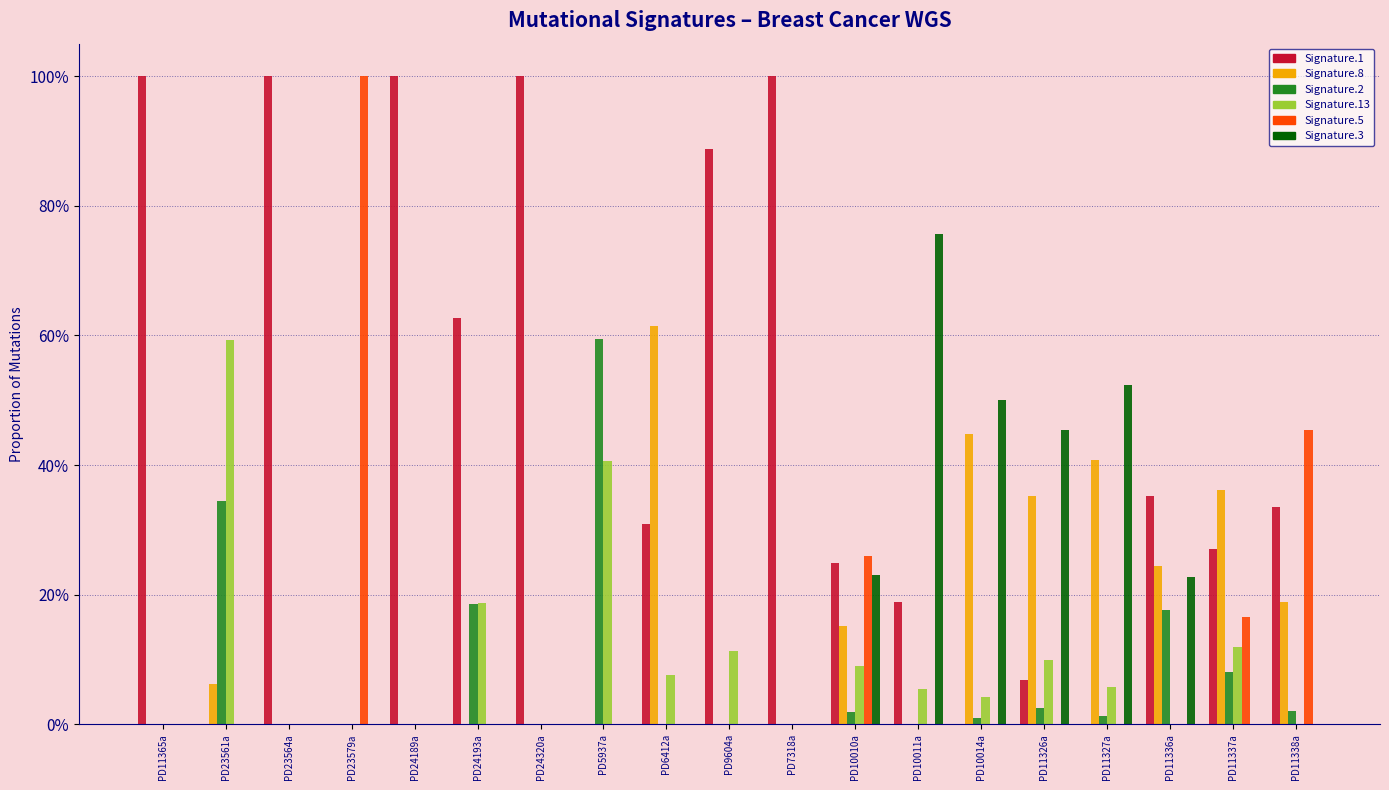

Reading left to right, transcribe all the data shown in this chart.

Signature.1: 1.0	0.0	1.0	0.0	1.0	0.6	1.0	0.0	0.3	0.9	1.0	0.2	0.2	0.0	0.1	0.0	0.4	0.3	0.3
Signature.8: 0.0	0.1	0.0	0.0	0.0	0.0	0.0	0.0	0.6	0.0	0.0	0.2	0.0	0.4	0.4	0.4	0.2	0.4	0.2
Signature.2: 0.0	0.3	0.0	0.0	0.0	0.2	0.0	0.6	0.0	0.0	0.0	0.0	0.0	0.0	0.0	0.0	0.2	0.1	0.0
Signature.13: 0.0	0.6	0.0	0.0	0.0	0.2	0.0	0.4	0.1	0.1	0.0	0.1	0.1	0.0	0.1	0.1	0.0	0.1	0.0
Signature.5: 0.0	0.0	0.0	1.0	0.0	0.0	0.0	0.0	0.0	0.0	0.0	0.3	0.0	0.0	0.0	0.0	0.0	0.2	0.5
Signature.3: 0.0	0.0	0.0	0.0	0.0	0.0	0.0	0.0	0.0	0.0	0.0	0.2	0.8	0.5	0.5	0.5	0.2	0.0	0.0